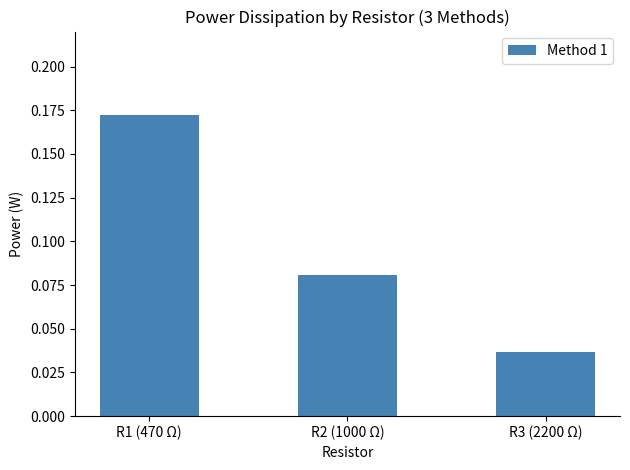

What is the label of the 1st bar from the left?

R1 (470 Ω)